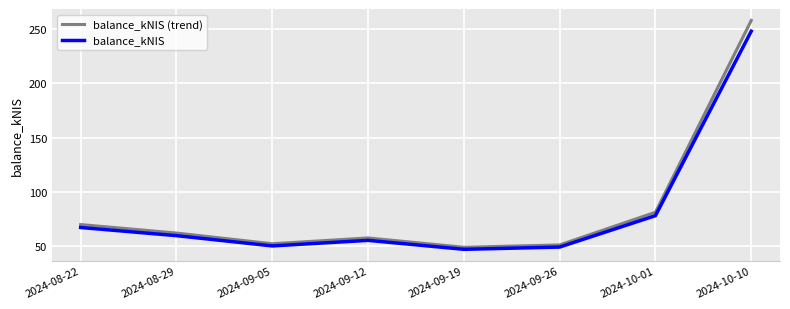

The balance_kNIS (trend) series shows 49.3 at 2024-09-19. True or false?

True